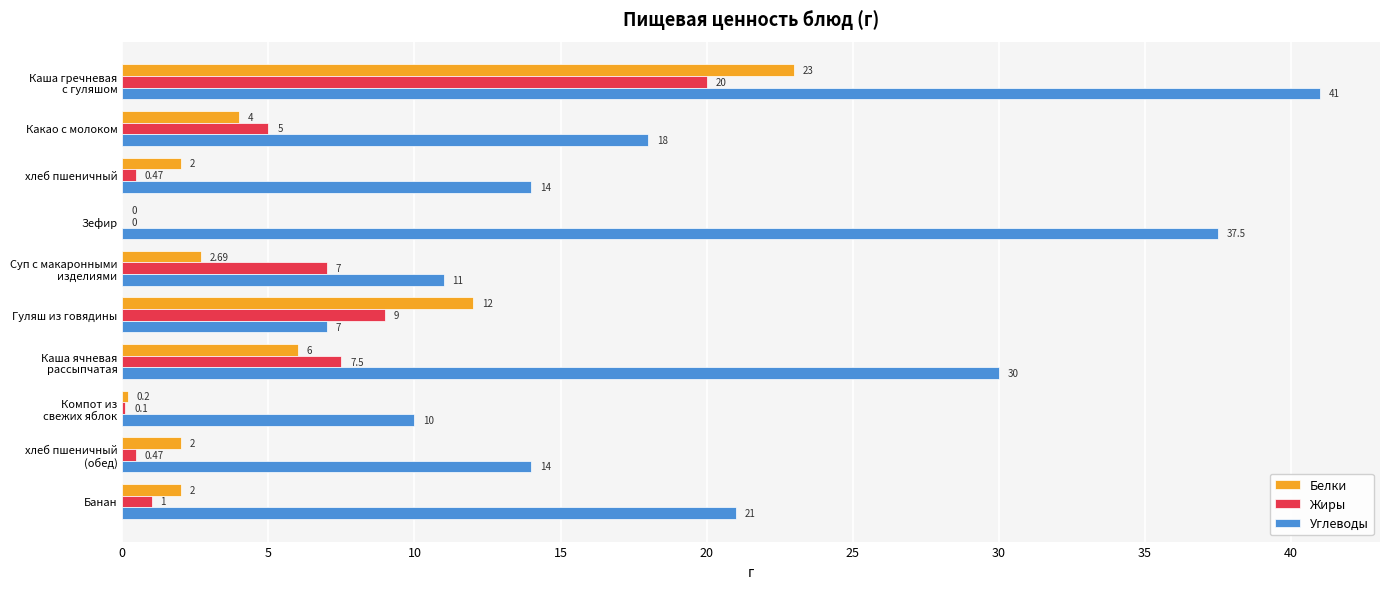

At which label is Углеводы closest to 24?

Банан